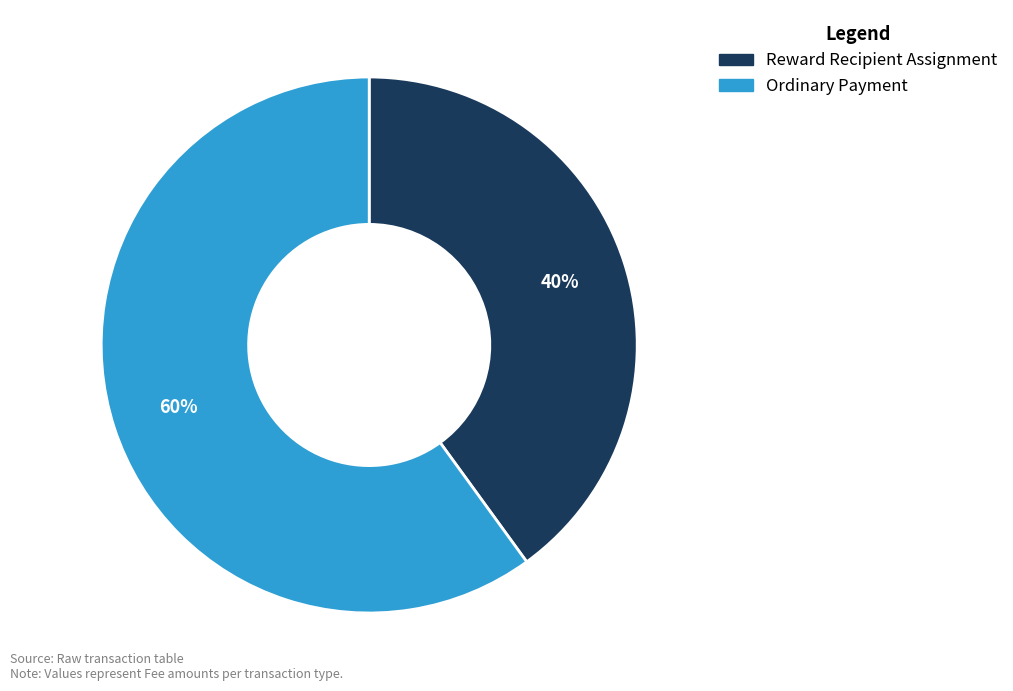

What is the smallest slice in the pie chart?

Reward Recipient Assignment